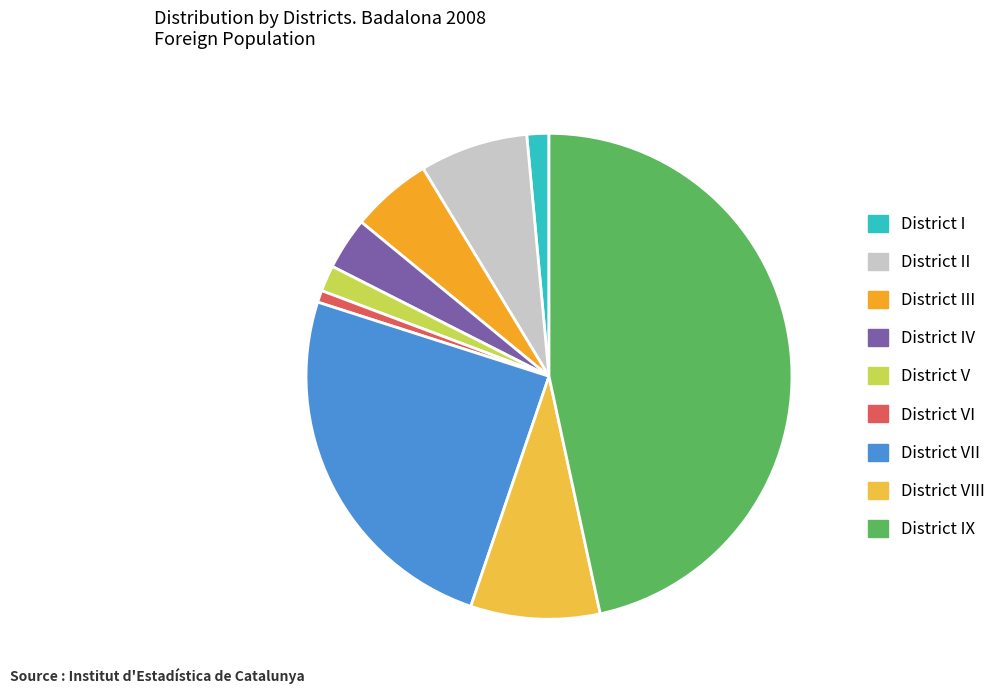

Which slice is the smallest?

District VI